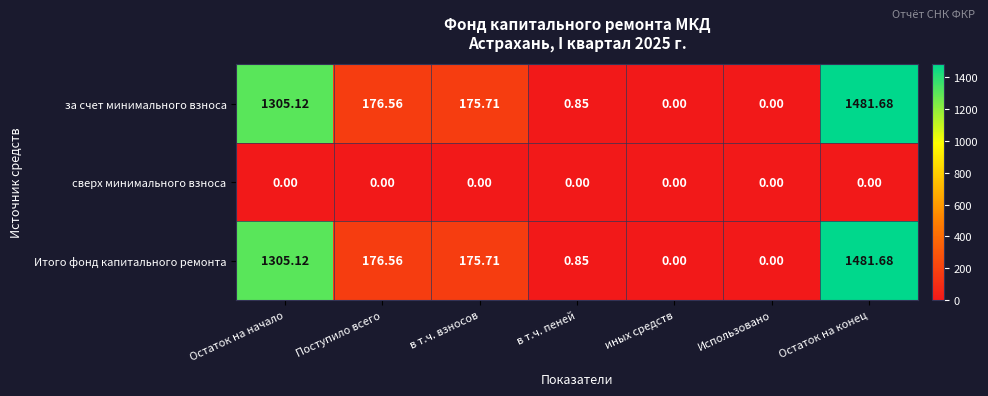

At which label does Итого фонд капитального ремонта first exceed 175?

Остаток на начало